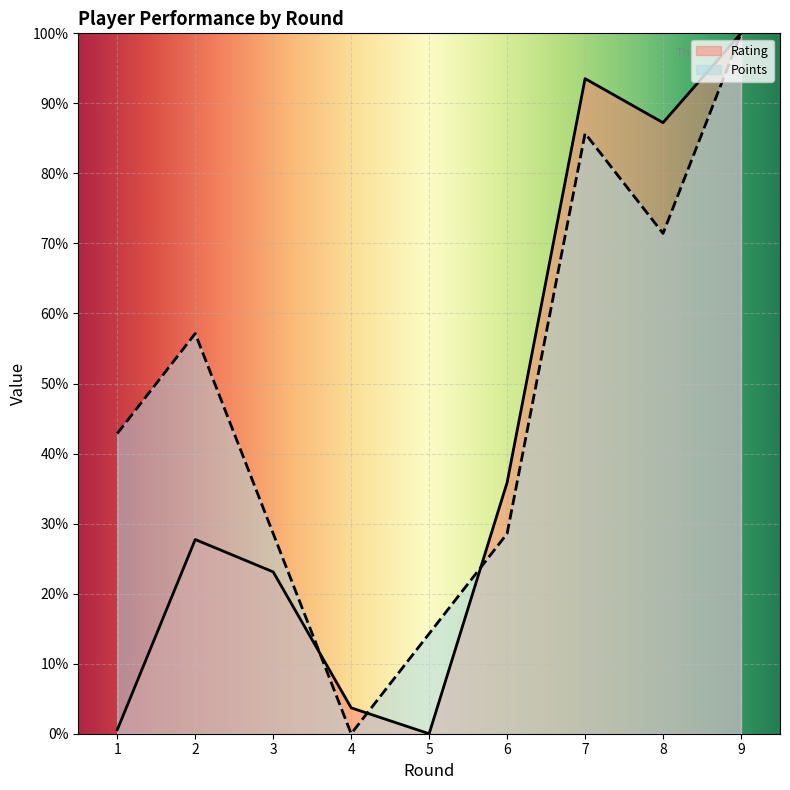

How many values in the Points series are below 42?

4